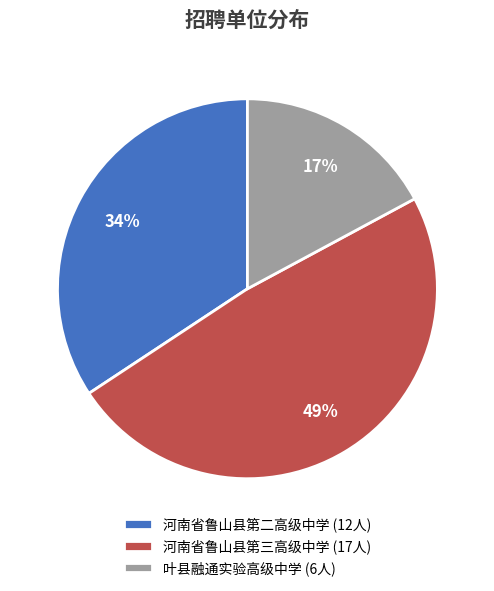

To the nearest percent, what is the difference between the 叶县融通实验高级中学 (6人) and 河南省鲁山县第二高级中学 (12人) slice percentages?

17%